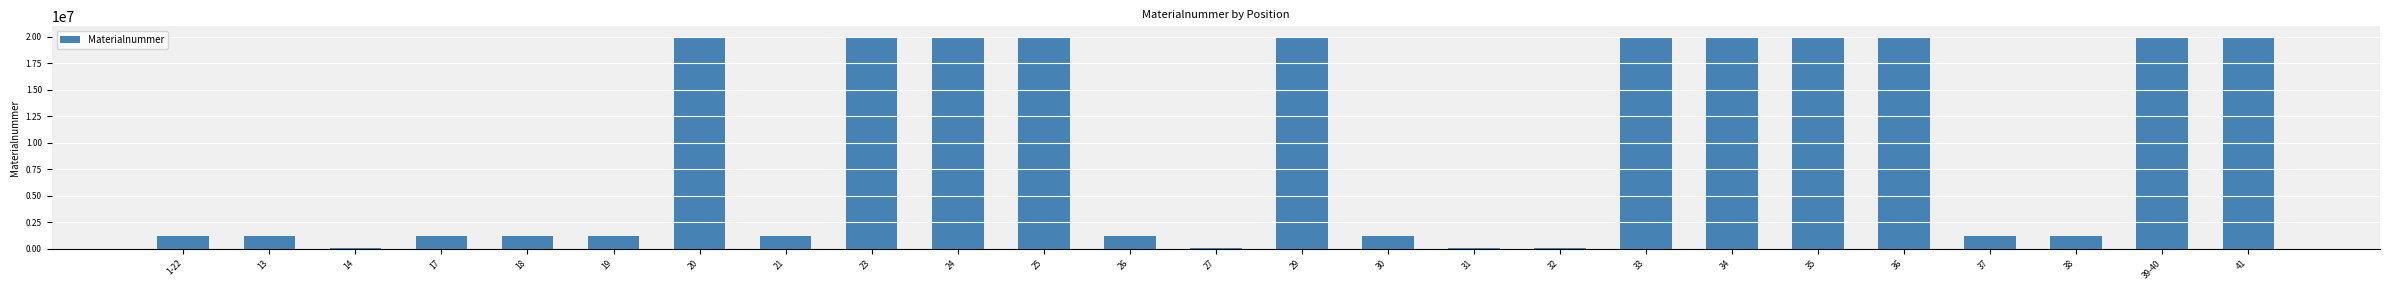

How many values are below 1225227?

12